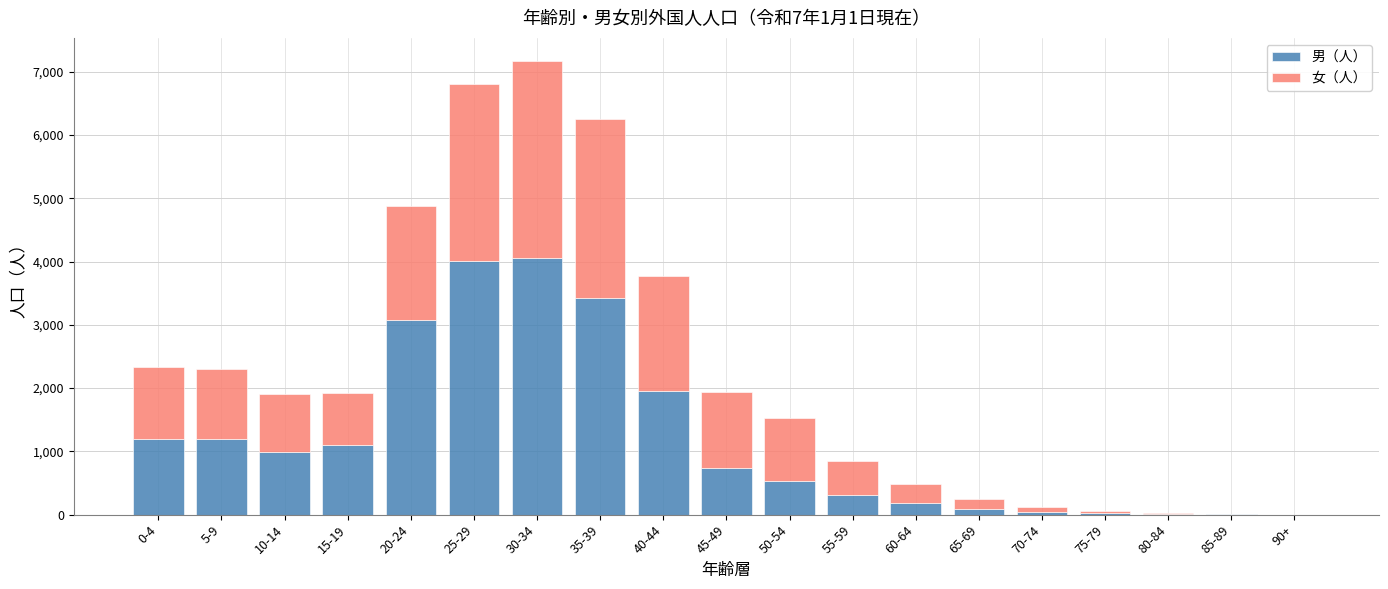

What is the highest value of the 男（人） series?

4050